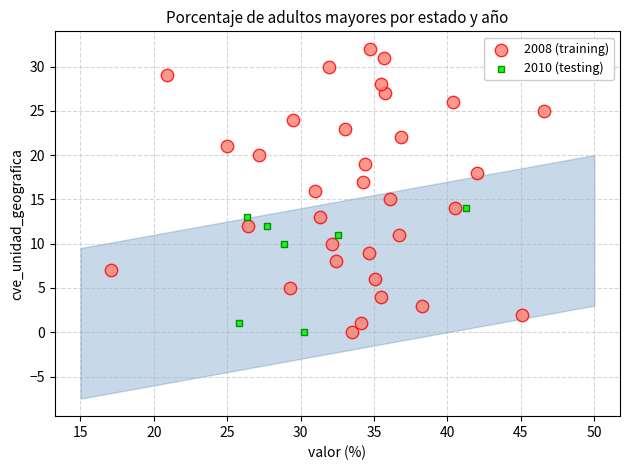

Which series reaches the maximum Y coordinate?

2008 (training)